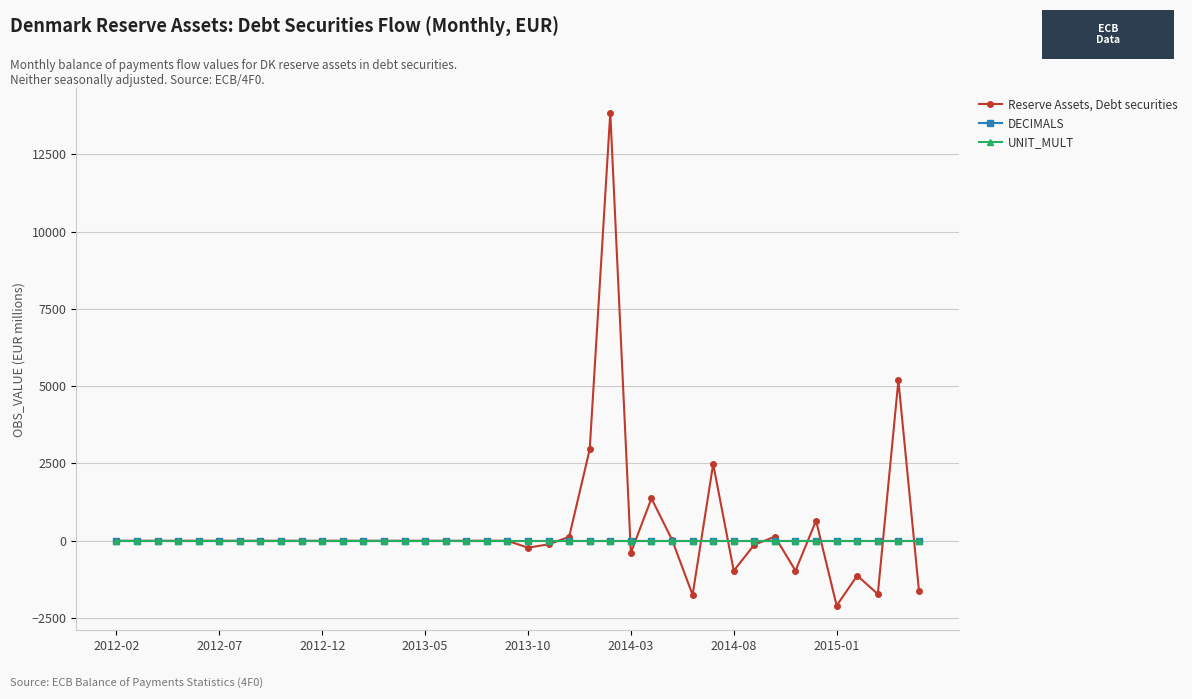

What is the highest value of the Reserve Assets, Debt securities series?

13844.3